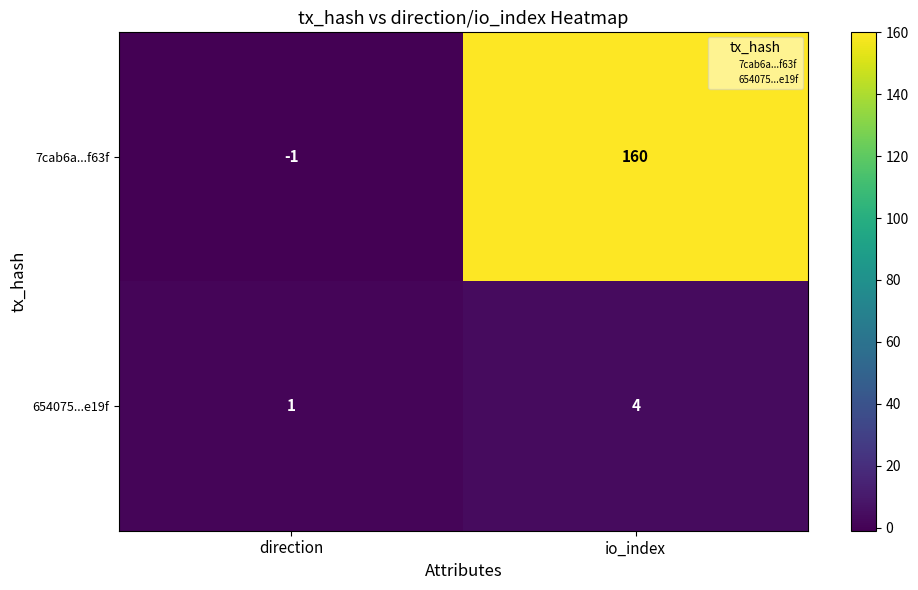

Reading right to left, what are all the values shown in this chart?

7cab6a...f63f: 160	-1
654075...e19f: 4	1